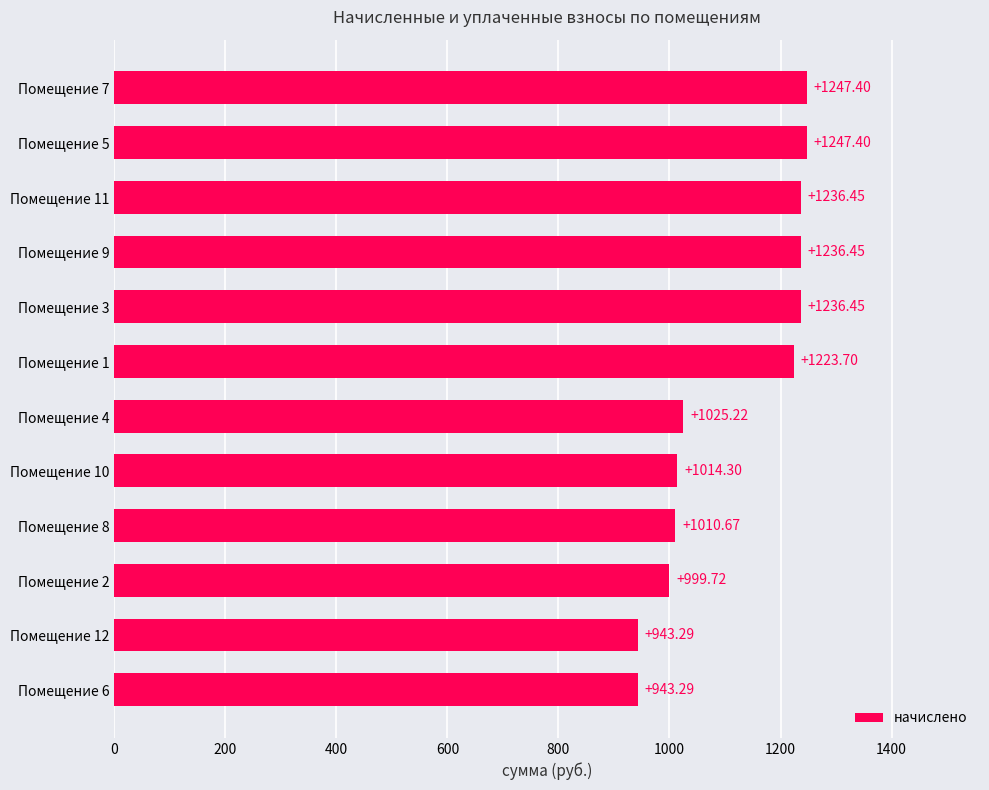

What is the difference between the values at Помещение 8 and Помещение 11?

225.8